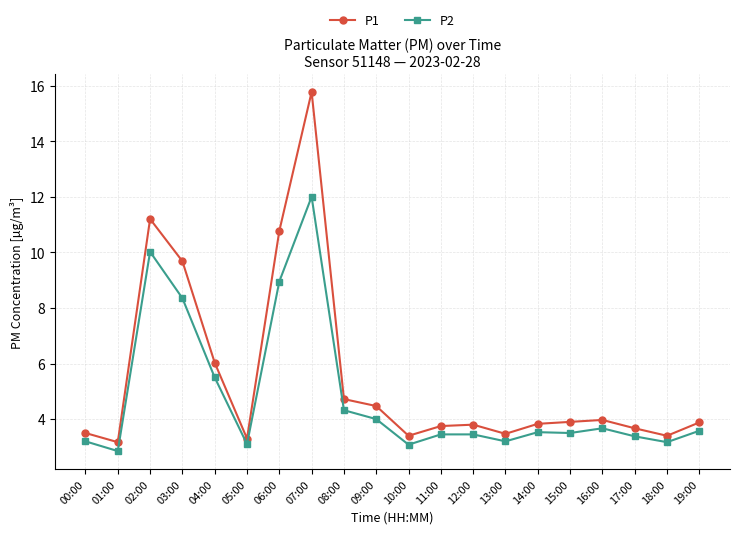

List the series in order of their overall mean, highest first.

P1, P2